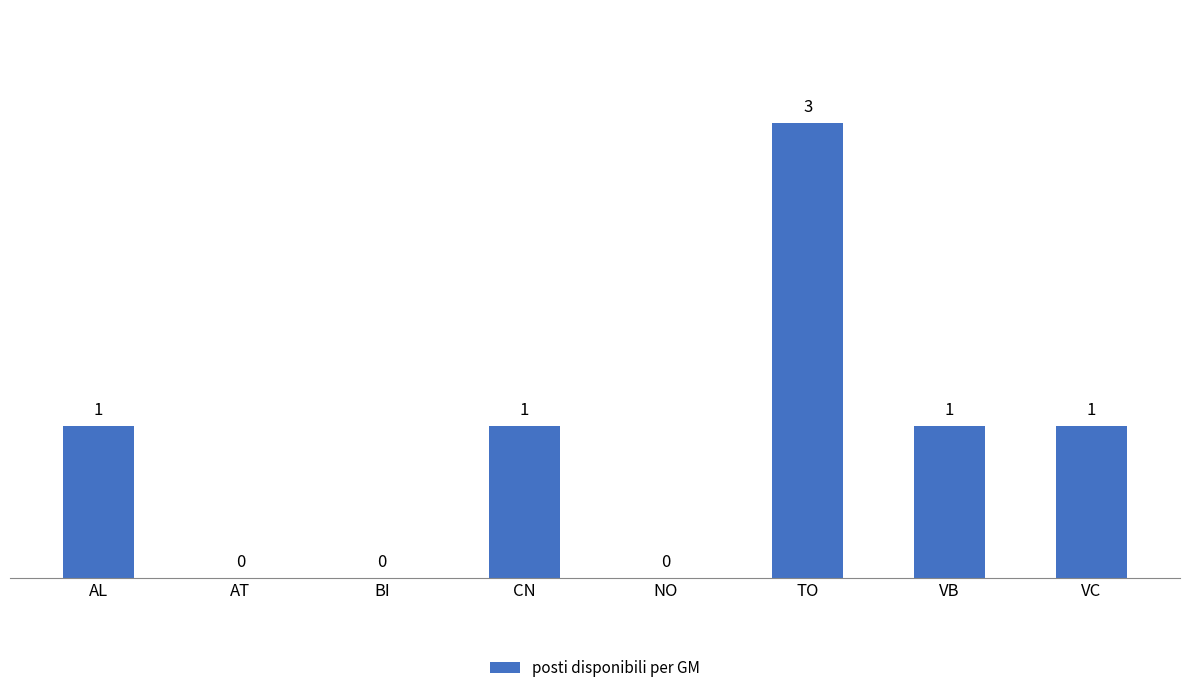

How many values are between 0 and 1?

7